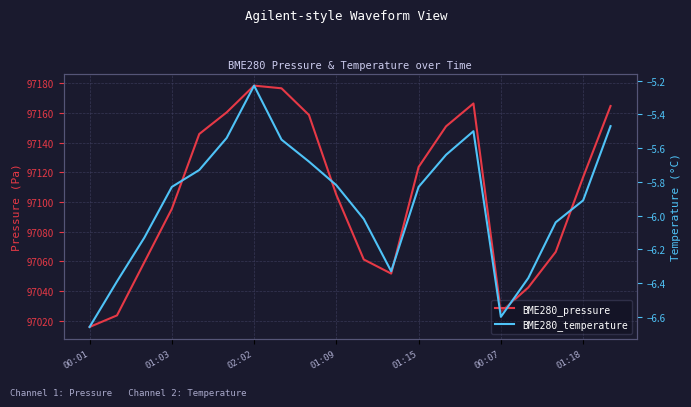

Which series has the widest spread of values?

BME280_pressure